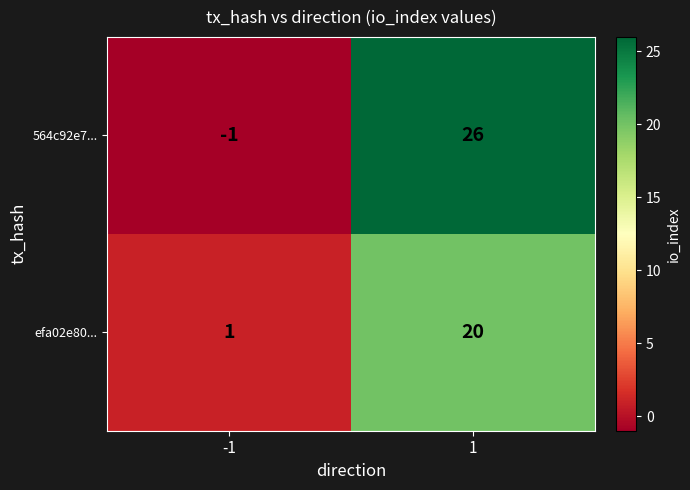

What is the difference between the 564c92e7... values at 1 and -1?

27